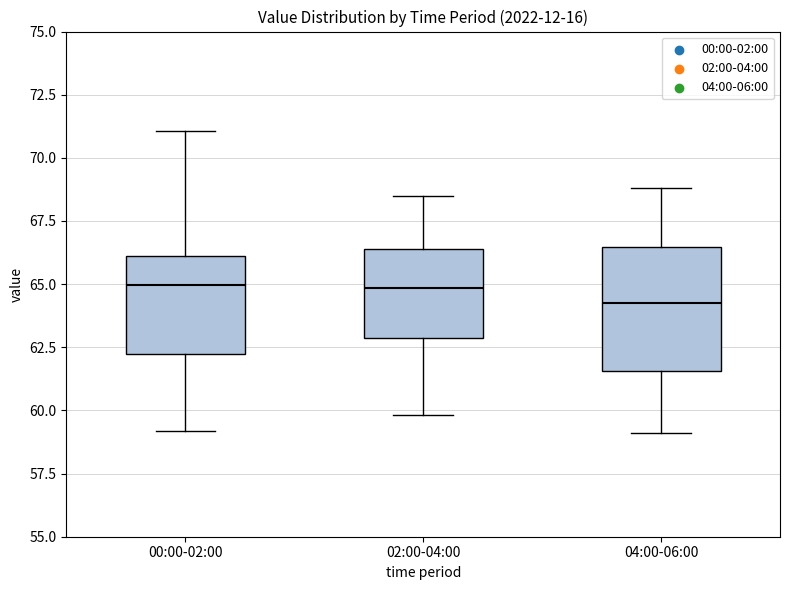

Comparing the boxes themselves (not the whiskers), which one is the tallest?

04:00-06:00